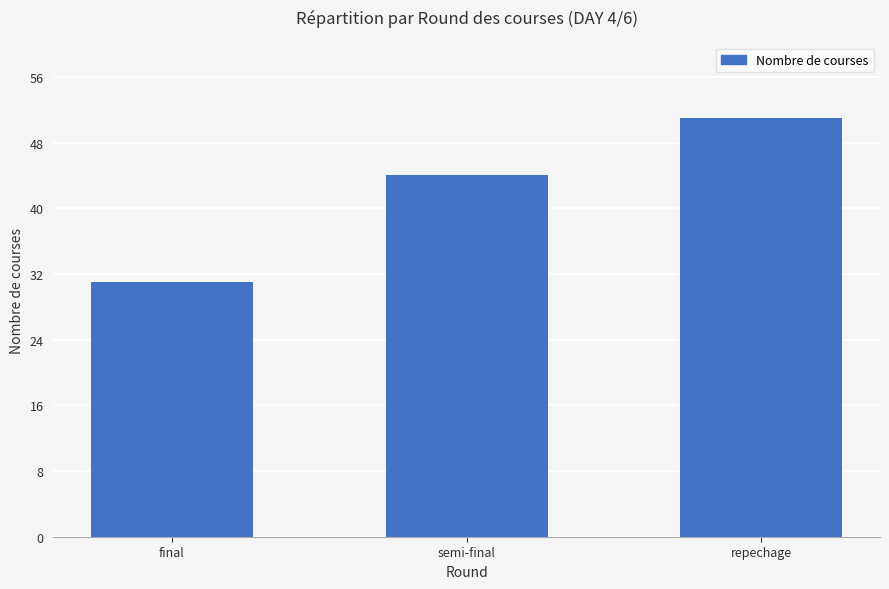

Does the chart contain any negative values?

No